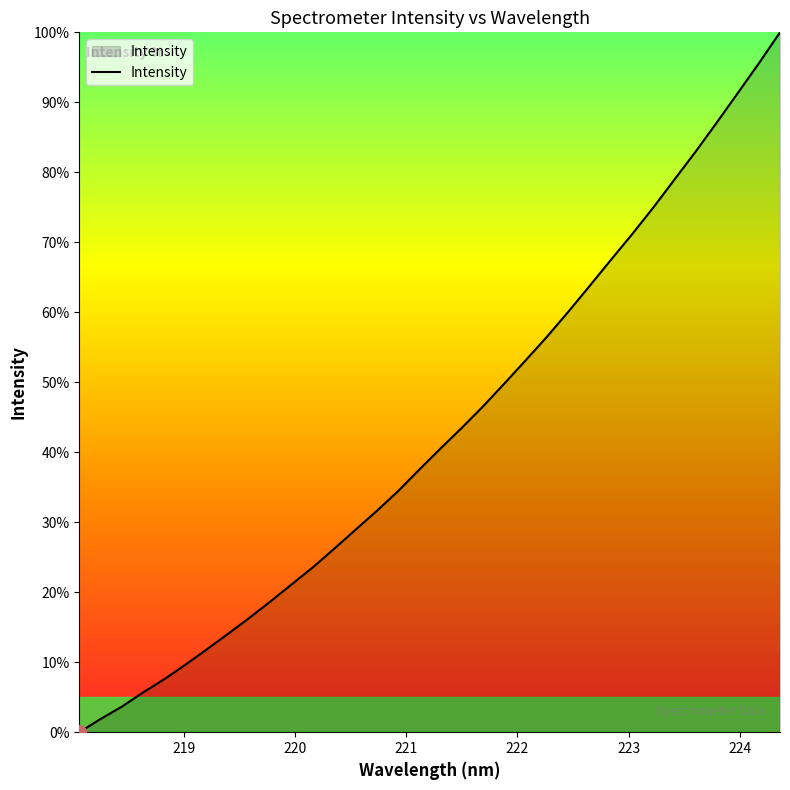

How many lines are shown in the chart?

1